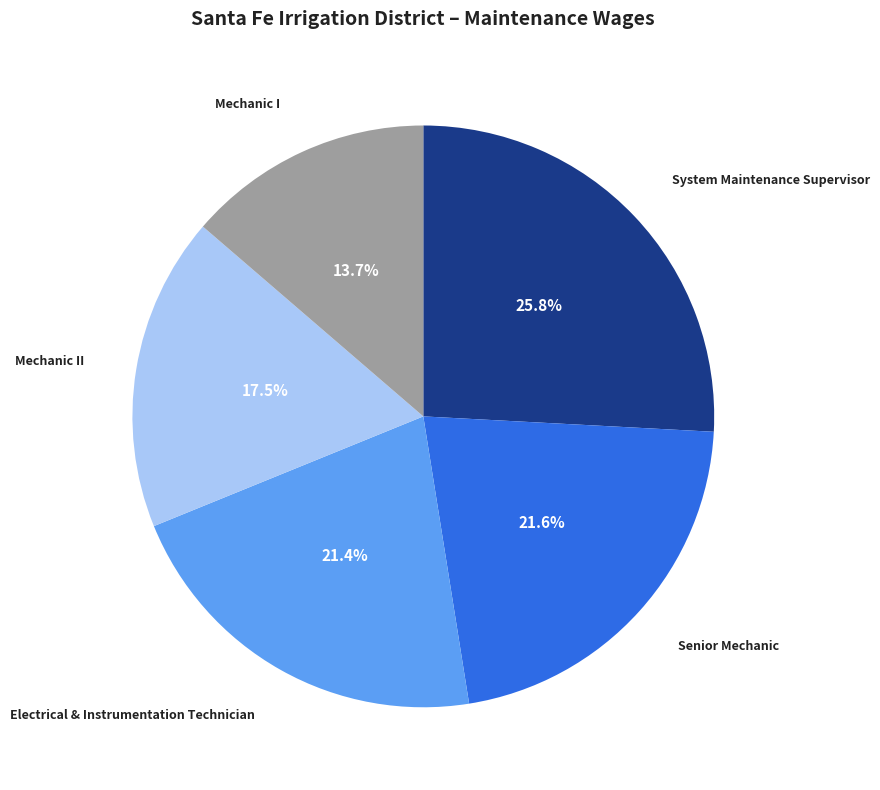

Is there a majority slice in this chart?

No